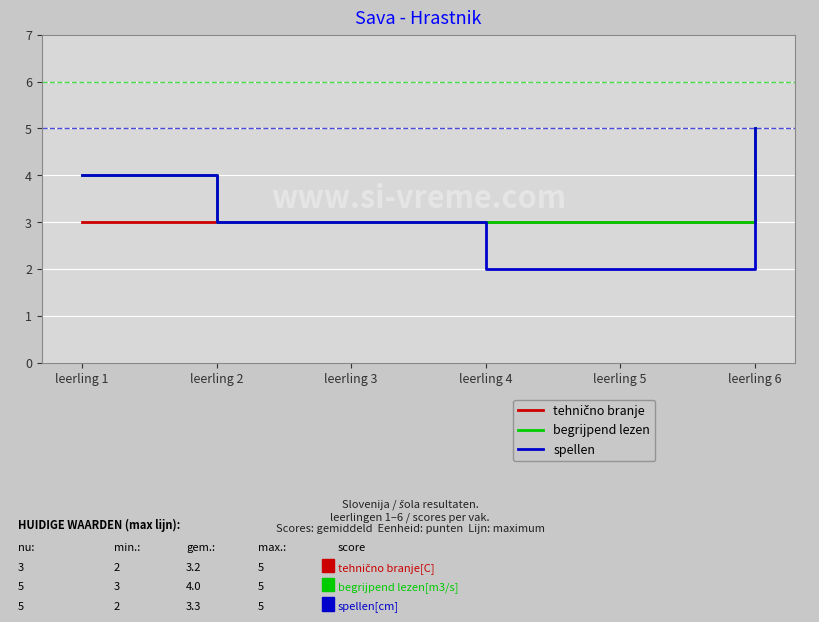

Which series has the largest range (max minus min)?

spellen